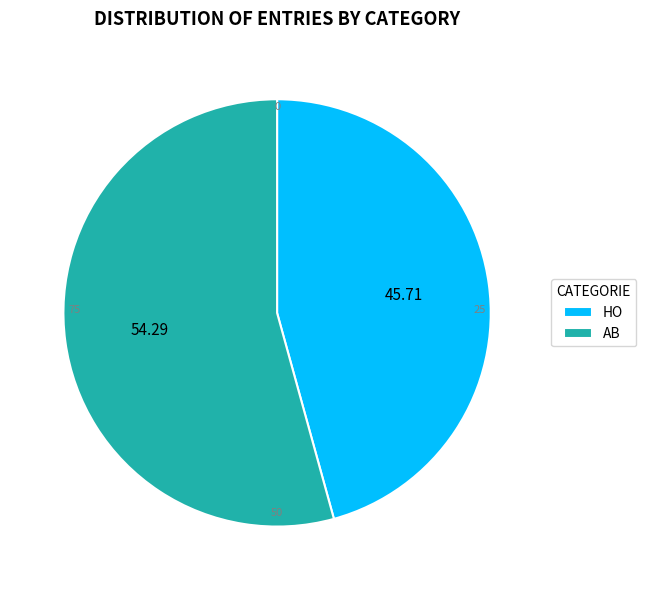

Is it true that AB is 67% of the pie?

False